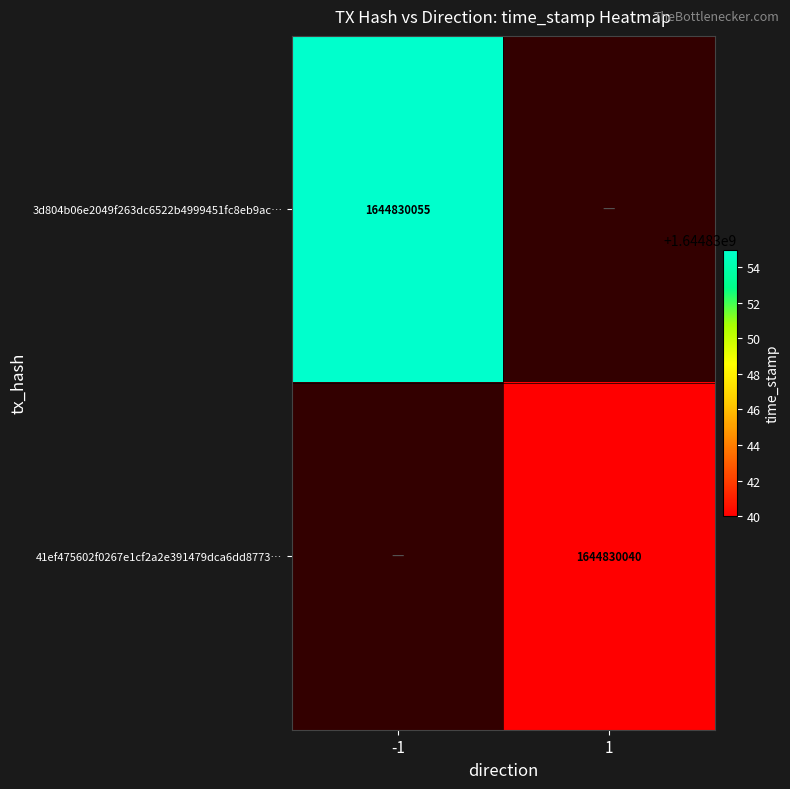

How many series are shown in this chart?

2